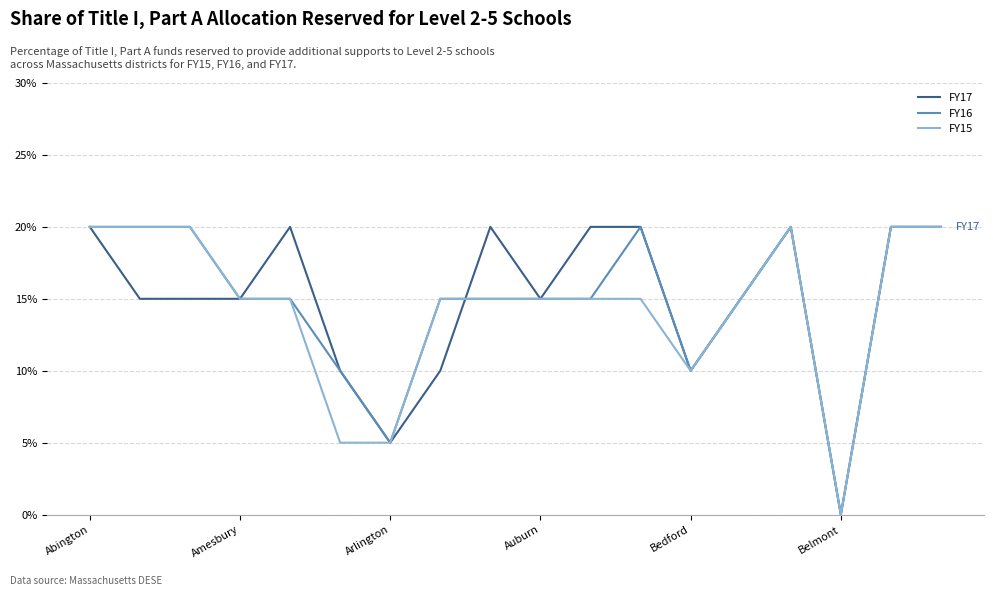

Does the chart display data point markers on the line(s)?

No